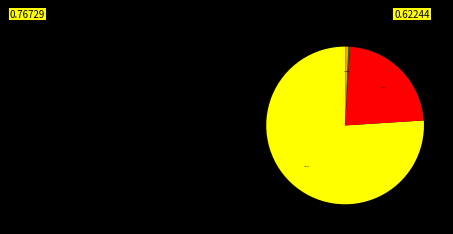

Is there a majority slice in this chart?

Yes